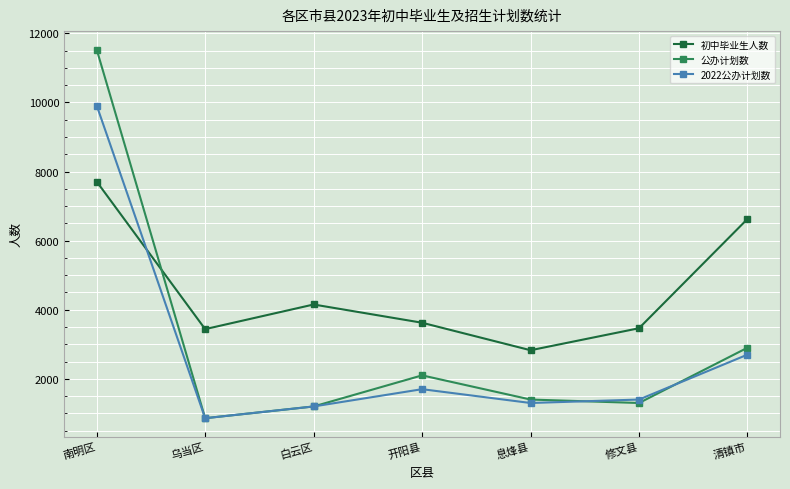

What is the label of the 4th point from the left?

开阳县